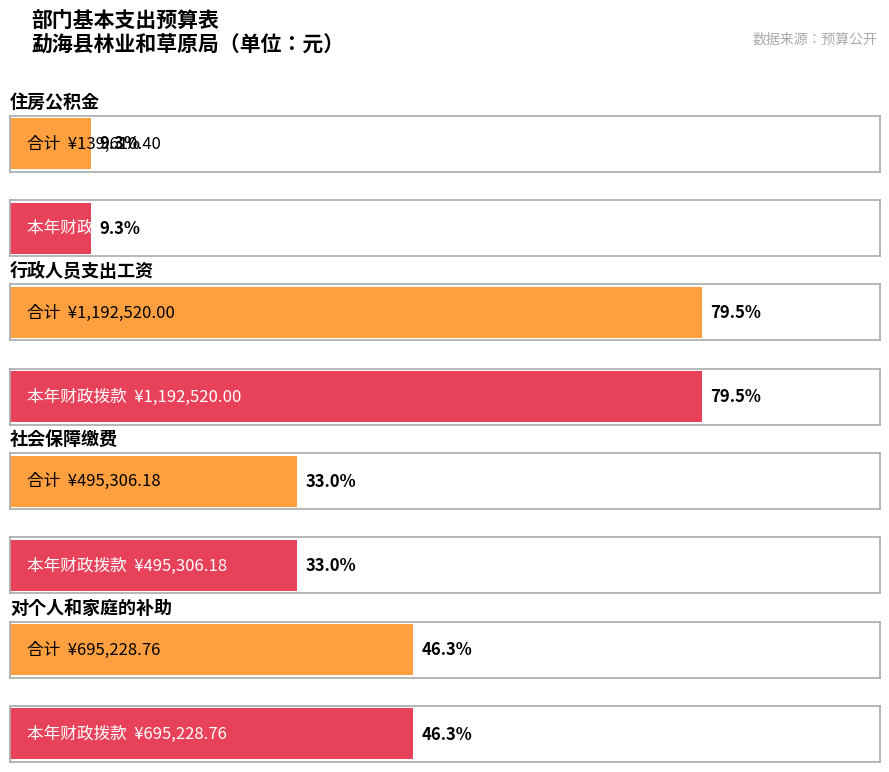

Which series has the largest range (max minus min)?

住房公积金